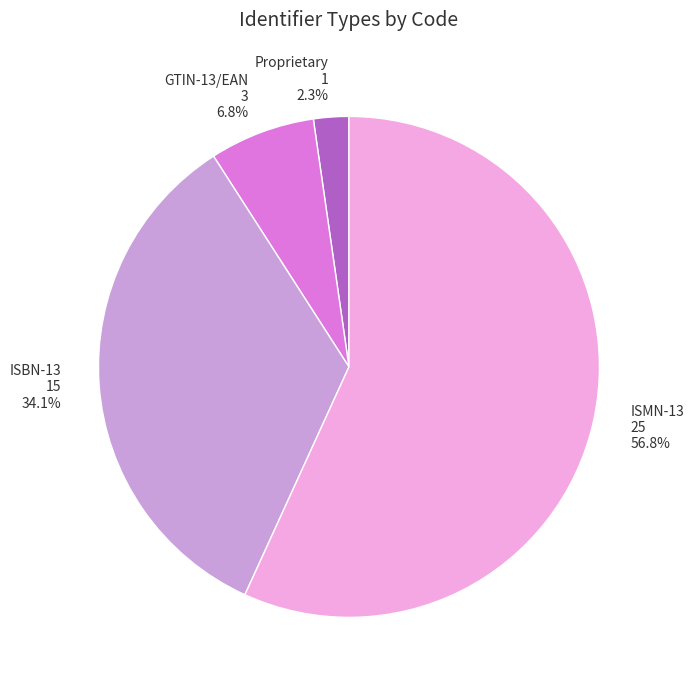

To the nearest percent, what is the combined percentage of GTIN-13/EAN and Proprietary?

9%